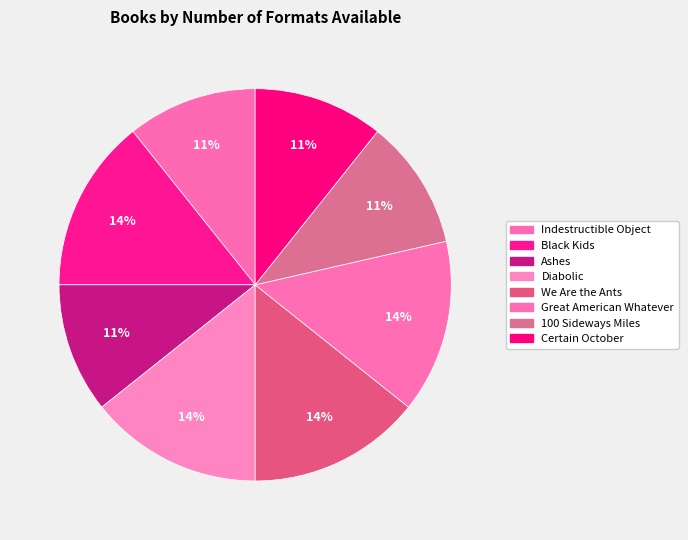

How many slices are in this pie chart?

8